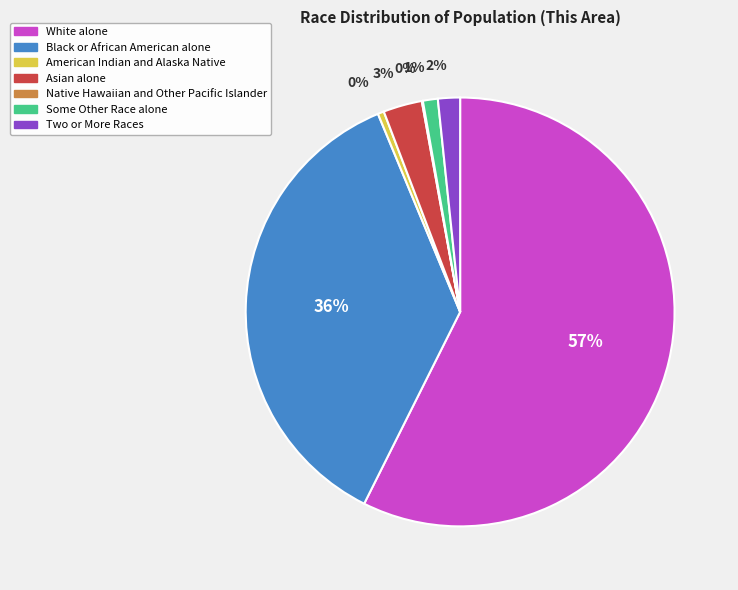

Does Asian alone represent more than half of the total?

No